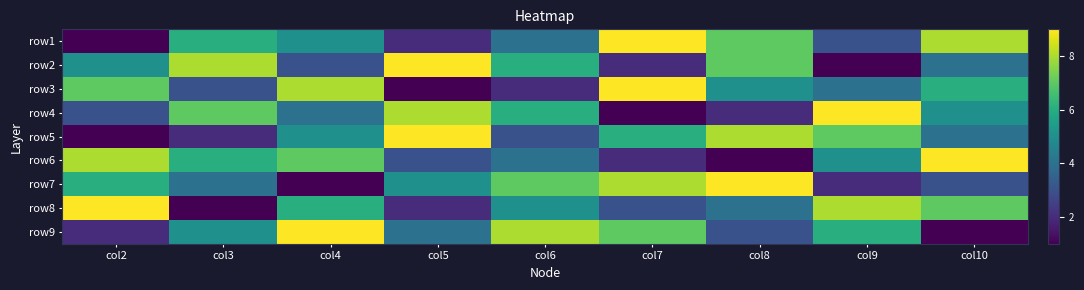

At how many categories does at least one series exceed 3?

9